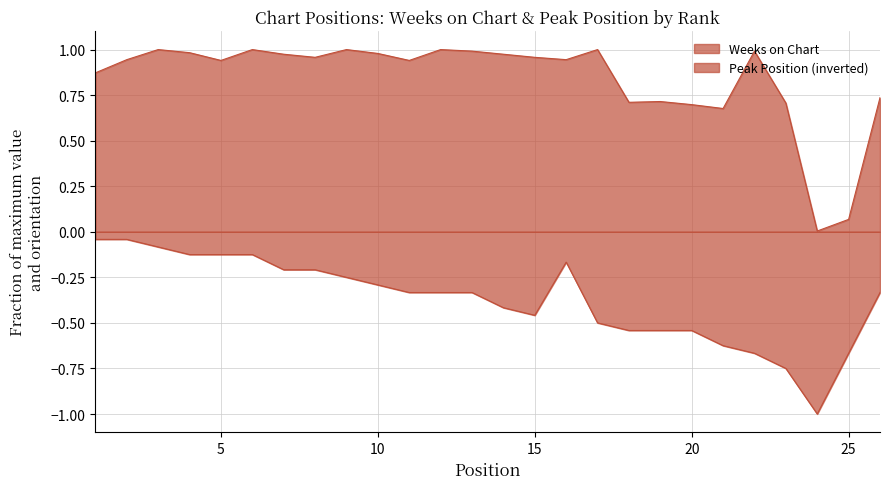

At which label does Weeks on Chart reach its minimum?

24